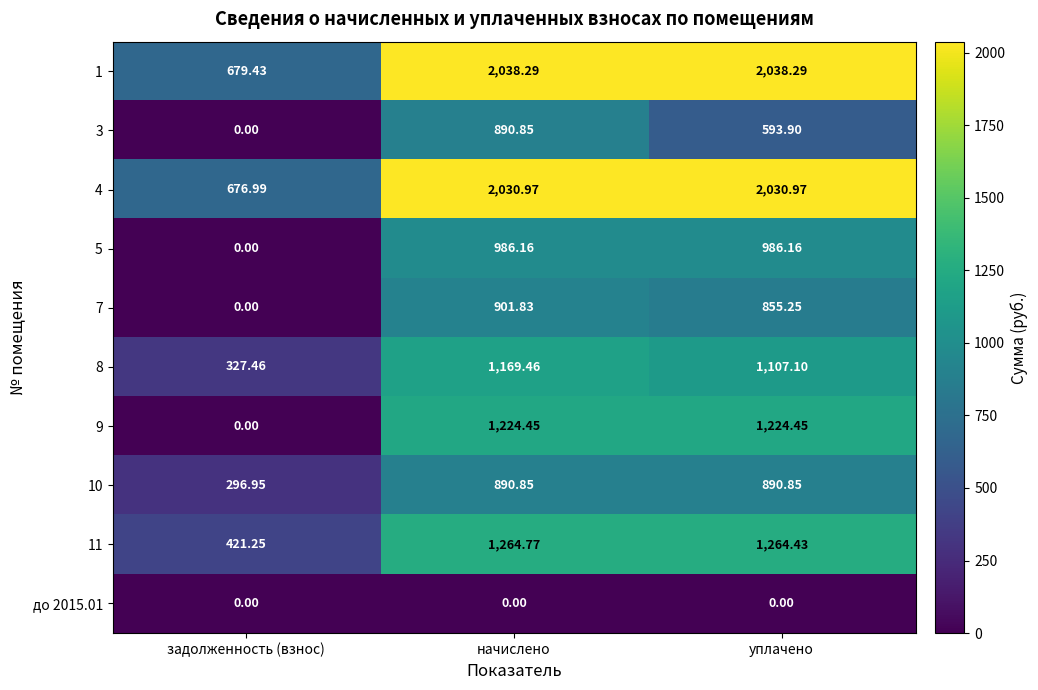

List the labels in order of 7 value, smallest first.

задолженность (взнос), уплачено, начислено